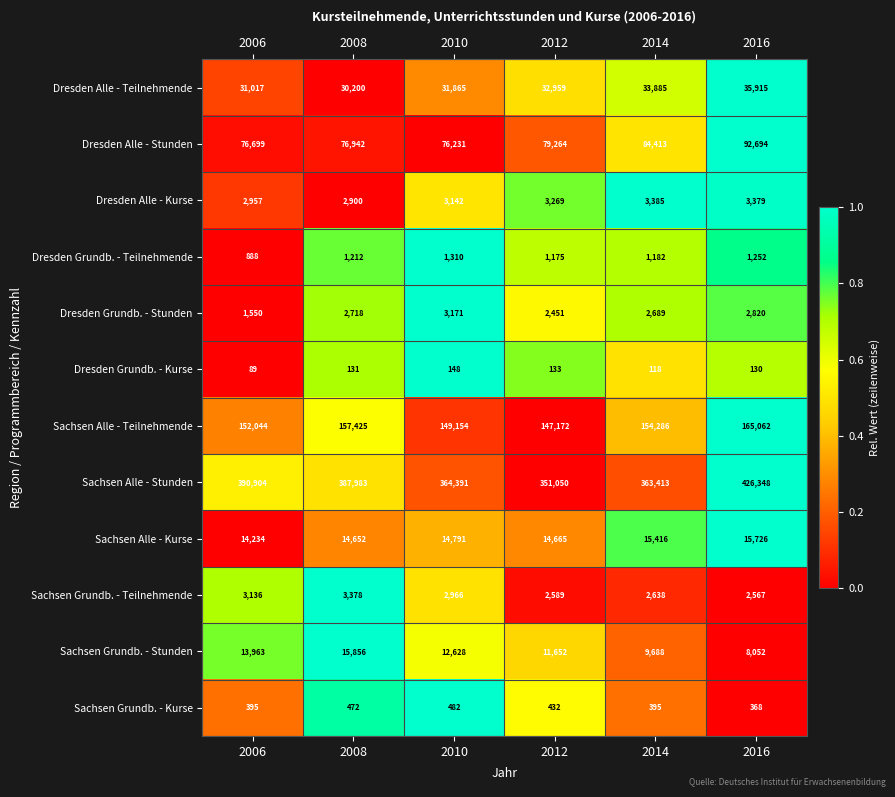

List the series in order of their peak value, highest first.

Sachsen Alle - Stunden, Sachsen Alle - Teilnehmende, Dresden Alle - Stunden, Dresden Alle - Teilnehmende, Sachsen Grundb. - Stunden, Sachsen Alle - Kurse, Dresden Alle - Kurse, Sachsen Grundb. - Teilnehmende, Dresden Grundb. - Stunden, Dresden Grundb. - Teilnehmende, Sachsen Grundb. - Kurse, Dresden Grundb. - Kurse